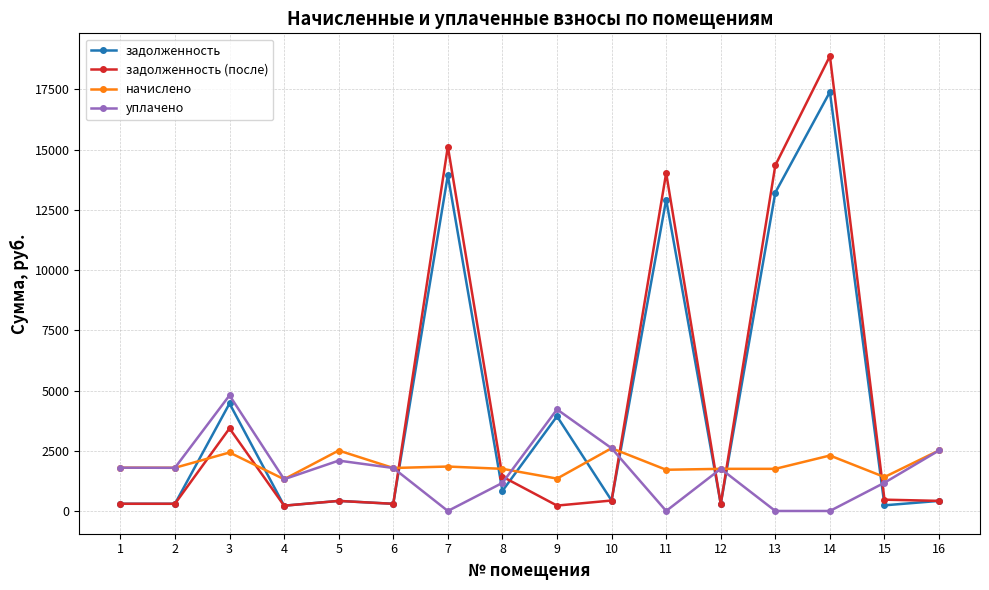

What is the total value across all series at 8?

5174.7